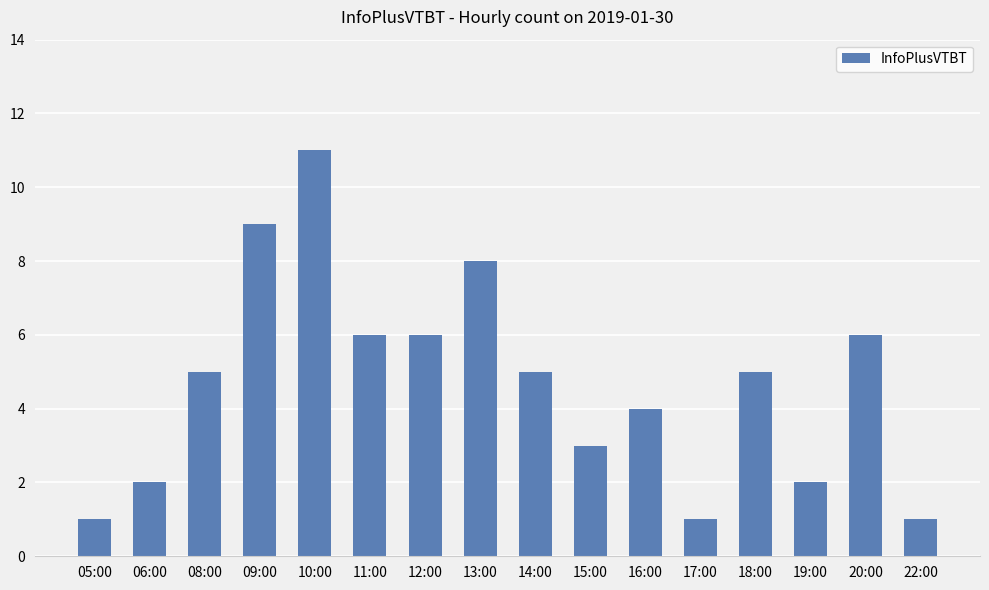

What is the difference between the values at 11:00 and 05:00?

5